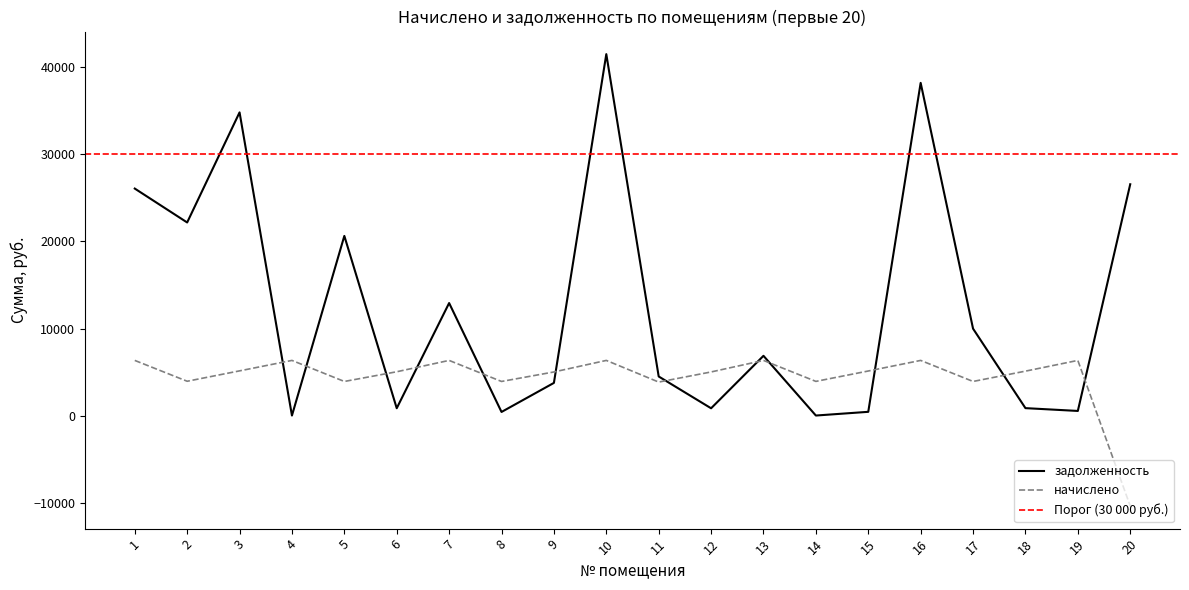

List the labels in order of начислено value, largest first.

1, 4, 7, 10, 13, 16, 19, 3, 15, 18, 6, 9, 12, 2, 14, 5, 8, 17, 11, 20